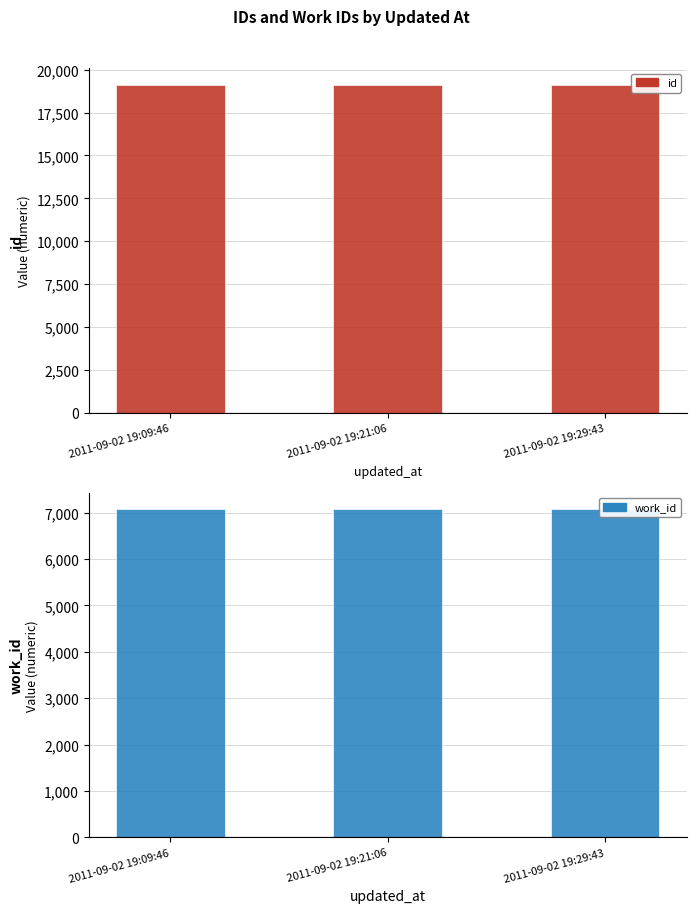

What is the difference between the highest and lowest values at 2011-09-02 19:21:06?

12048